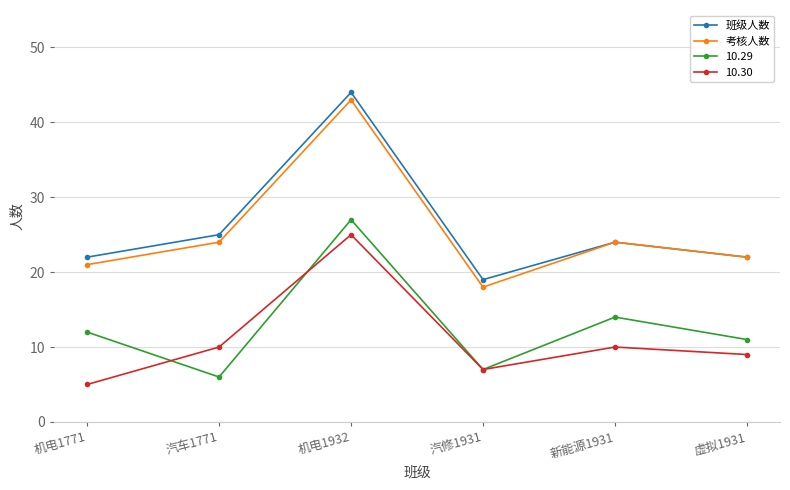

Is this an area chart (filled region under the line)?

No